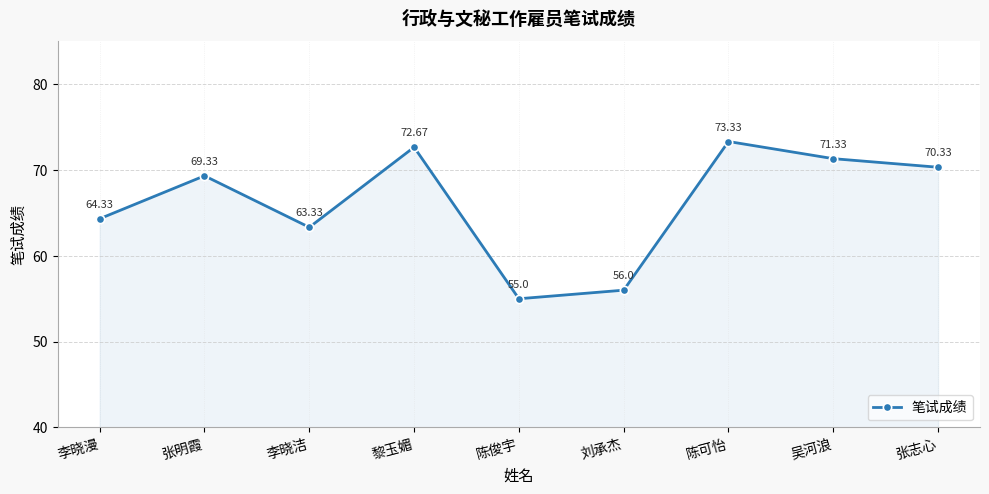

What position from the right is 刘承杰?

4